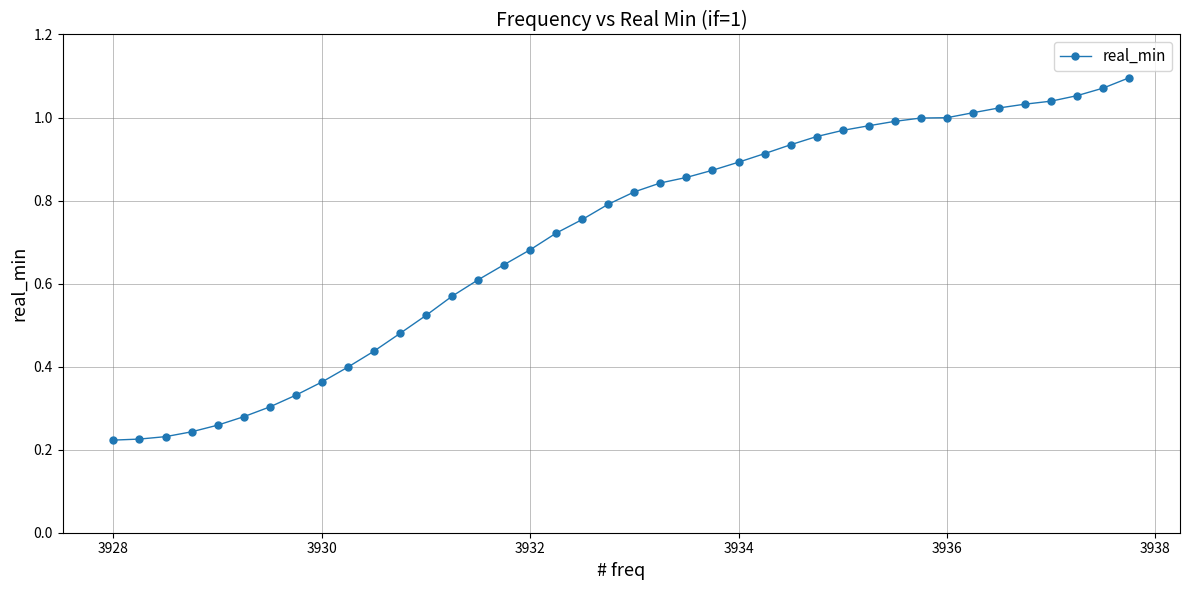

What is the sum of all values?

28.4